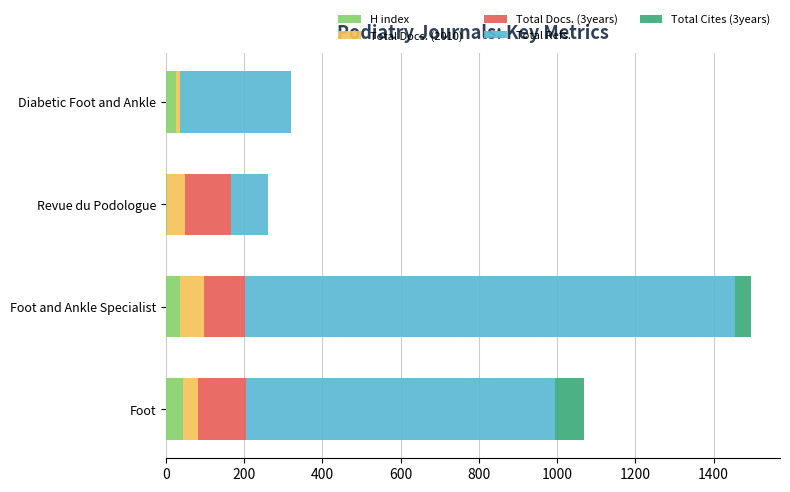

At which category is the sum across all series the highest?

Foot and Ankle Specialist